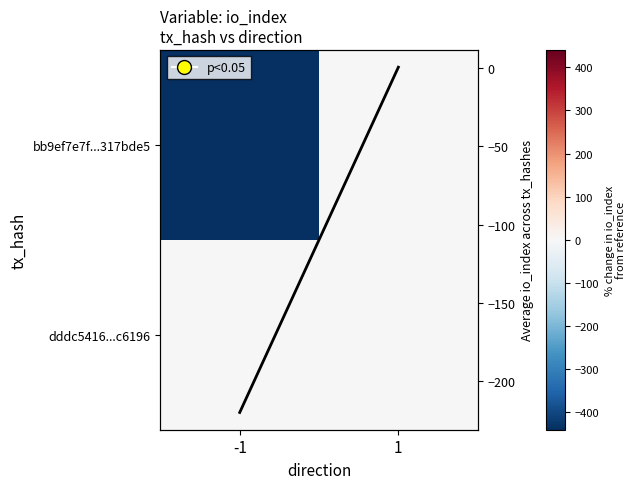

What is the difference between the maximum and minimum values in the Average io_index series?

220.5